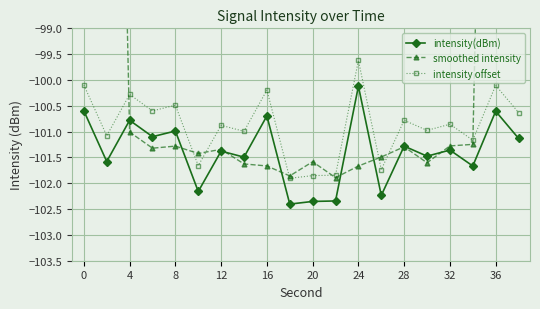

True or false: intensity offset and intensity(dBm) intersect in this chart.

False